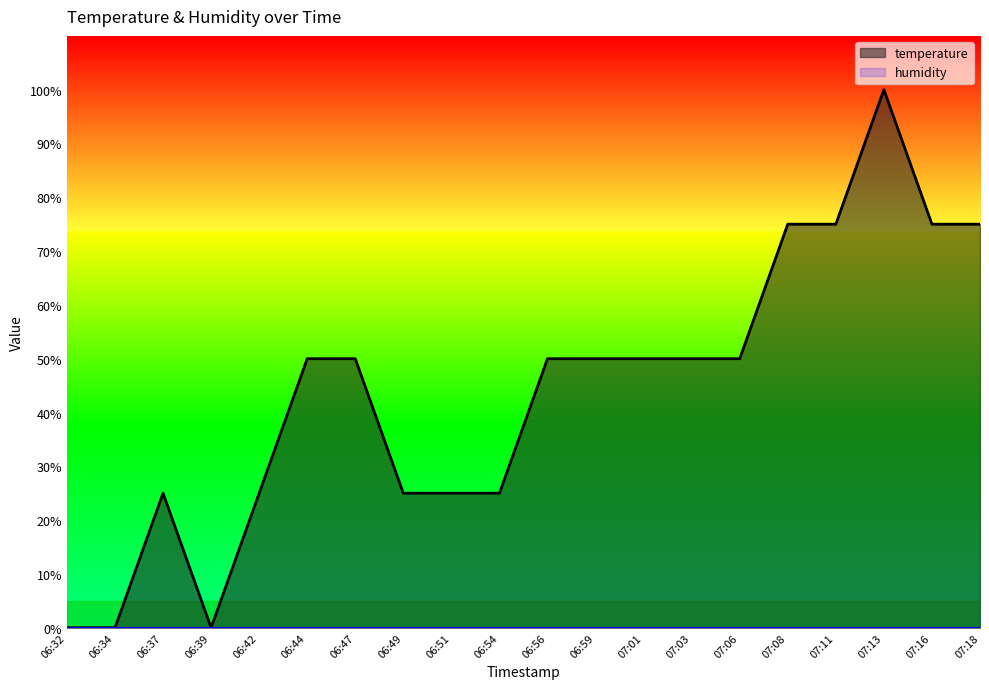

What is the greatest value displayed?

100.0